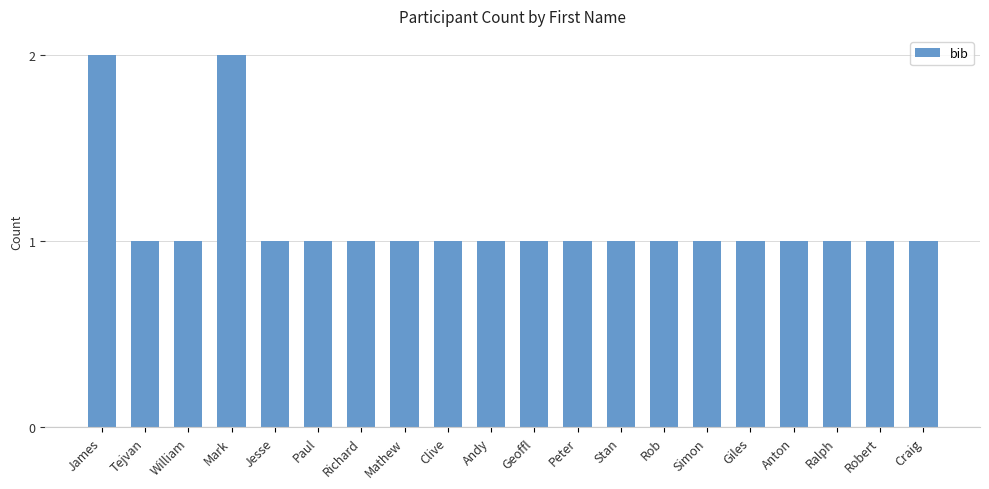

What position from the left is William?

3